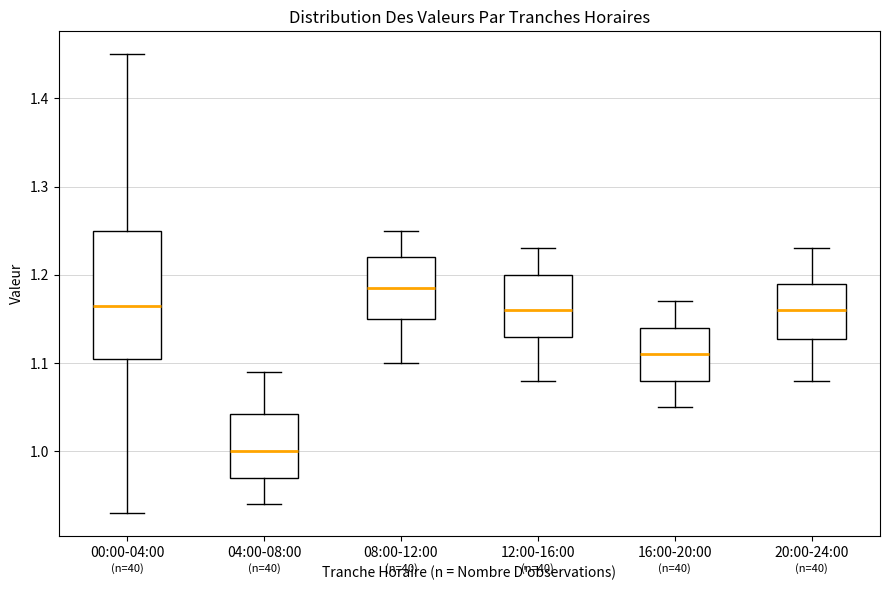

Reading left to right, read every box against the y-axis: the position of its median line, the range the box covers, and the ends of its whiskers. The values are not printed on the chart, so give them approximately, as read against the axis.

00:00-04:00: median 1.17, box 1.11 to 1.25, whiskers 0.93 to 1.45
04:00-08:00: median 1.00, box 0.97 to 1.04, whiskers 0.94 to 1.09
08:00-12:00: median 1.19, box 1.15 to 1.22, whiskers 1.10 to 1.25
12:00-16:00: median 1.16, box 1.13 to 1.20, whiskers 1.08 to 1.23
16:00-20:00: median 1.11, box 1.08 to 1.14, whiskers 1.05 to 1.17
20:00-24:00: median 1.16, box 1.13 to 1.19, whiskers 1.08 to 1.23